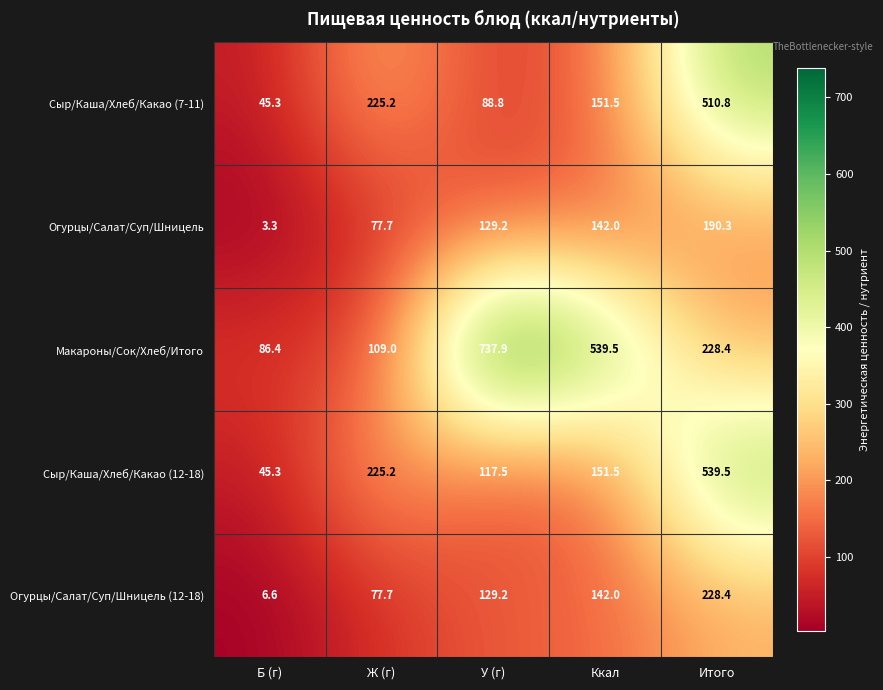

What is the difference between the Макароны/Сок/Хлеб/Итого values at Итого and Ккал?

311.1